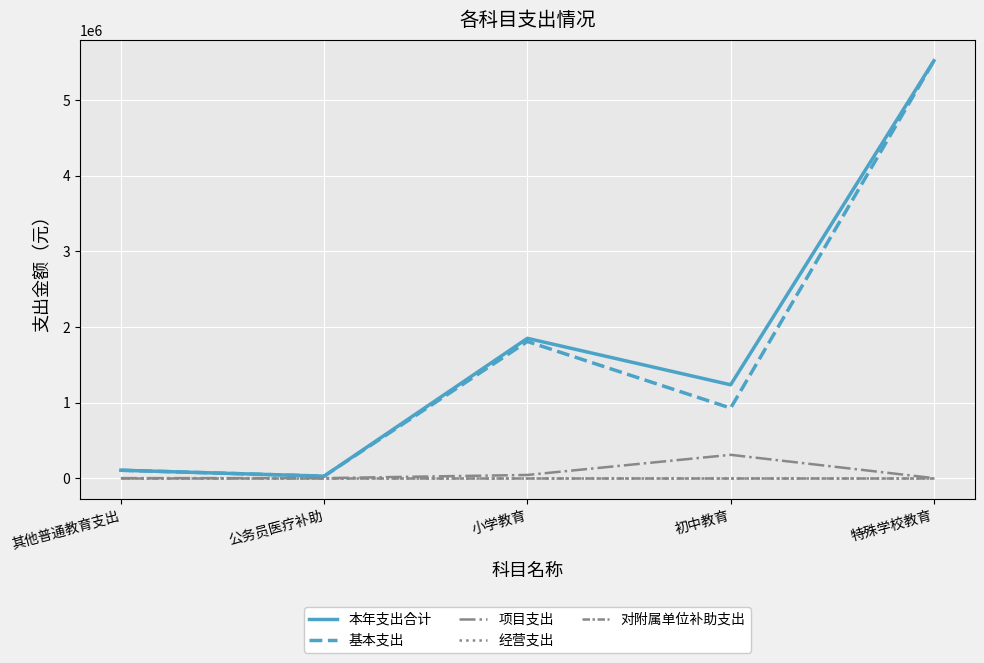

Which series has the largest range (max minus min)?

本年支出合计